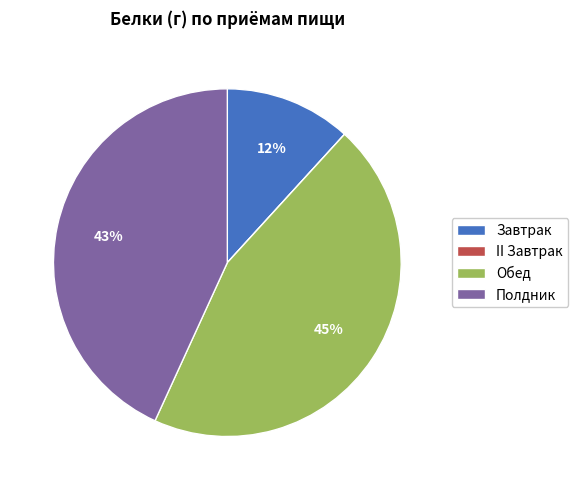

To the nearest percent, what is the difference between the Полдник and Обед slice percentages?

2%